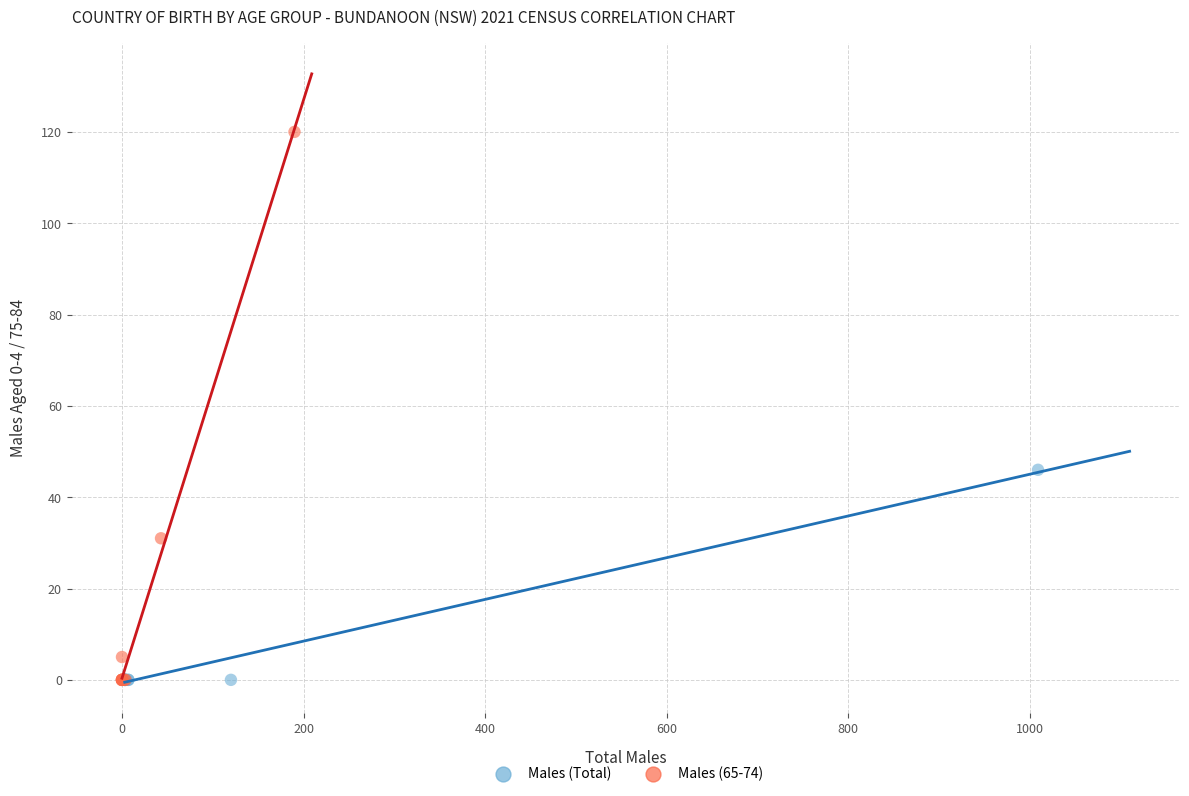

Which series contains the highest Y value?

Males (65-74)